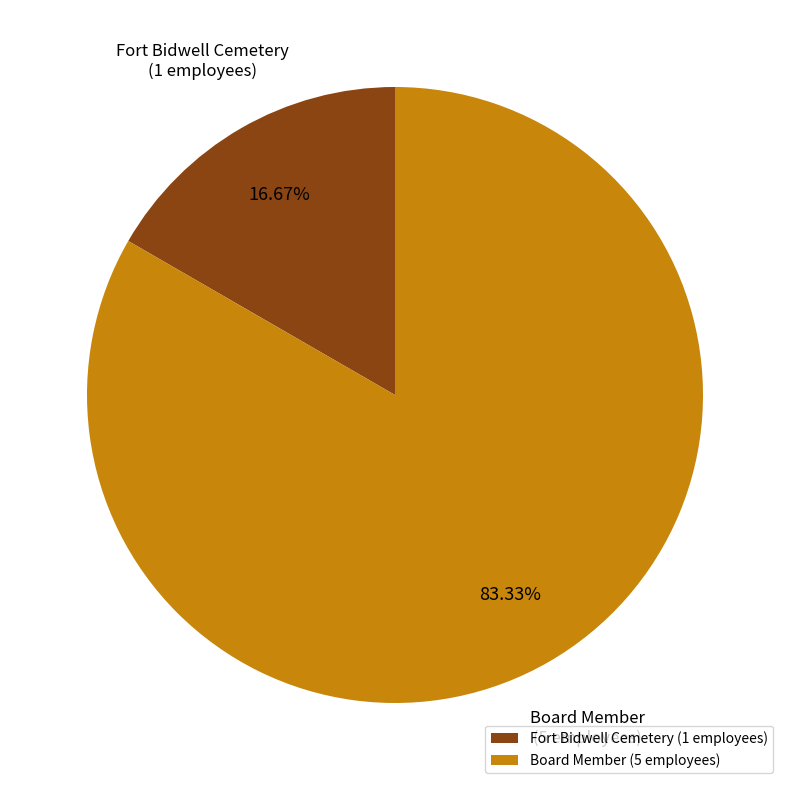

Which slice represents more than half of the pie?

Board Member